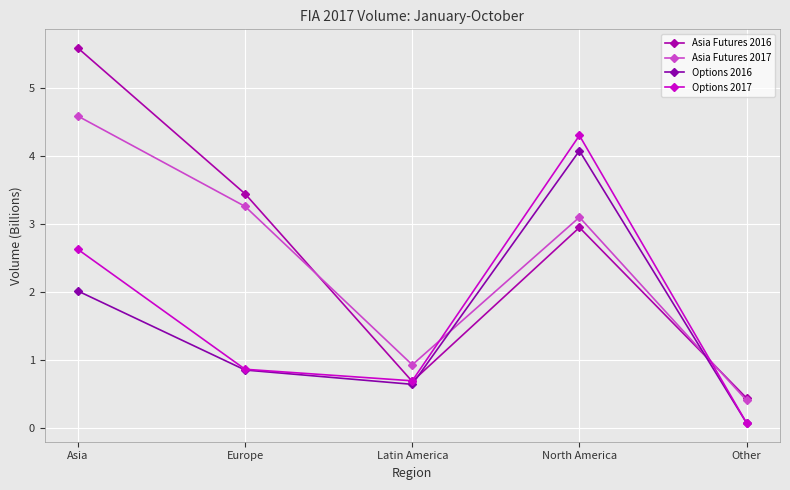

At which category does Asia Futures 2016 reach its first local valley?

Latin America